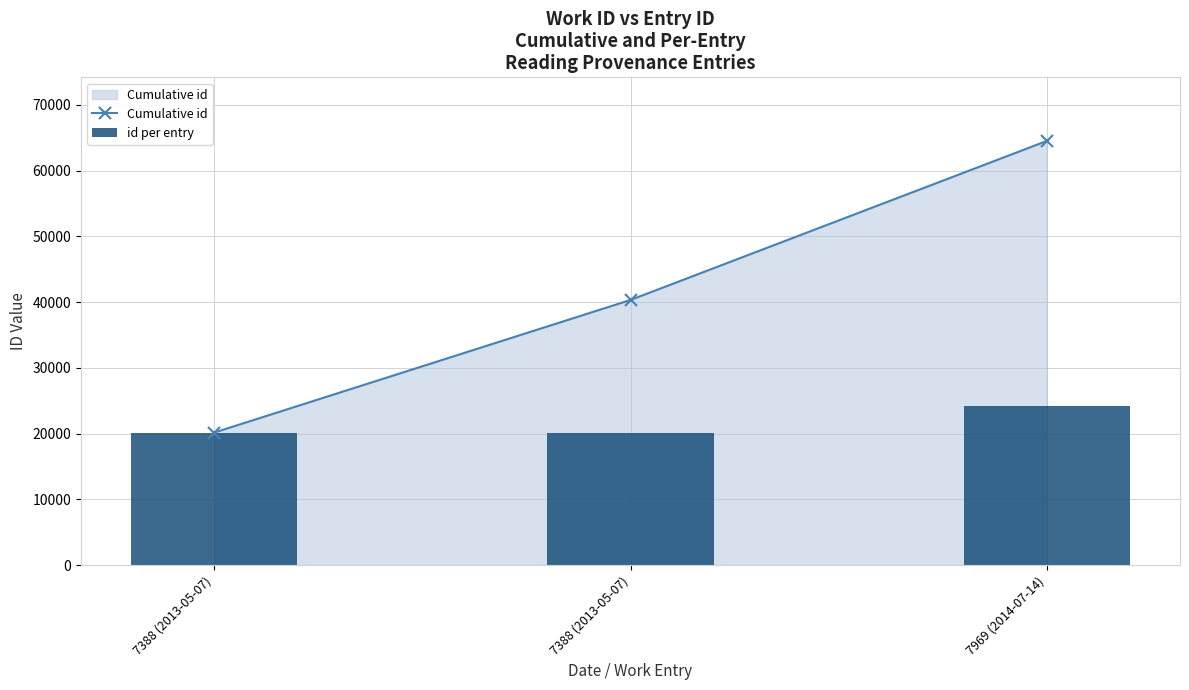

What is the greatest value displayed?

64504